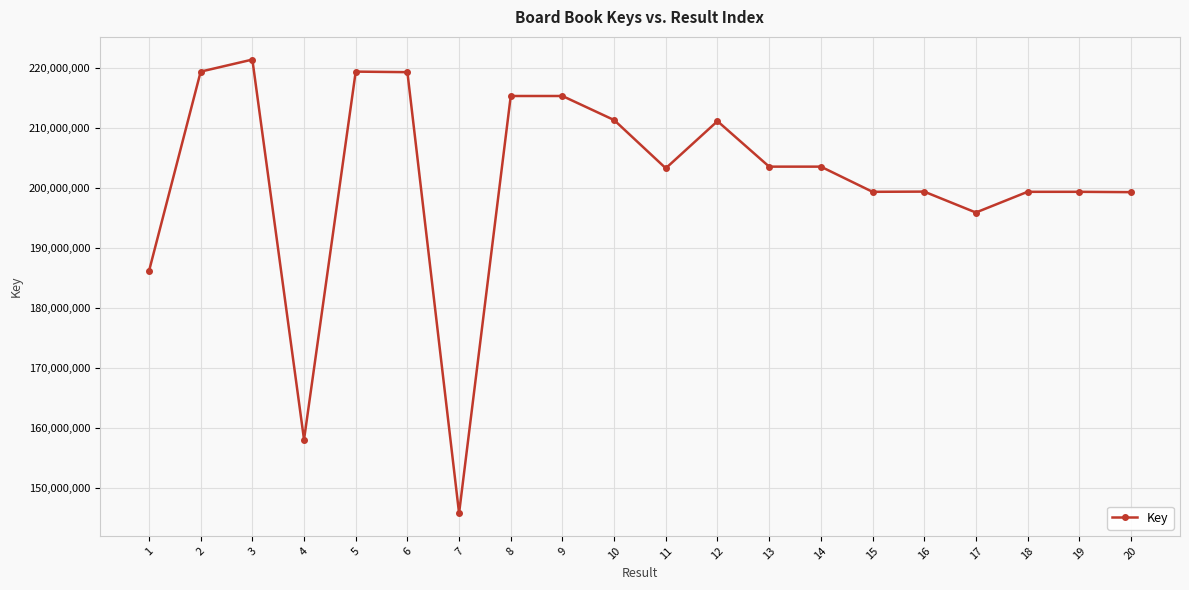

What is the value of the 13th point from the left?

203560747